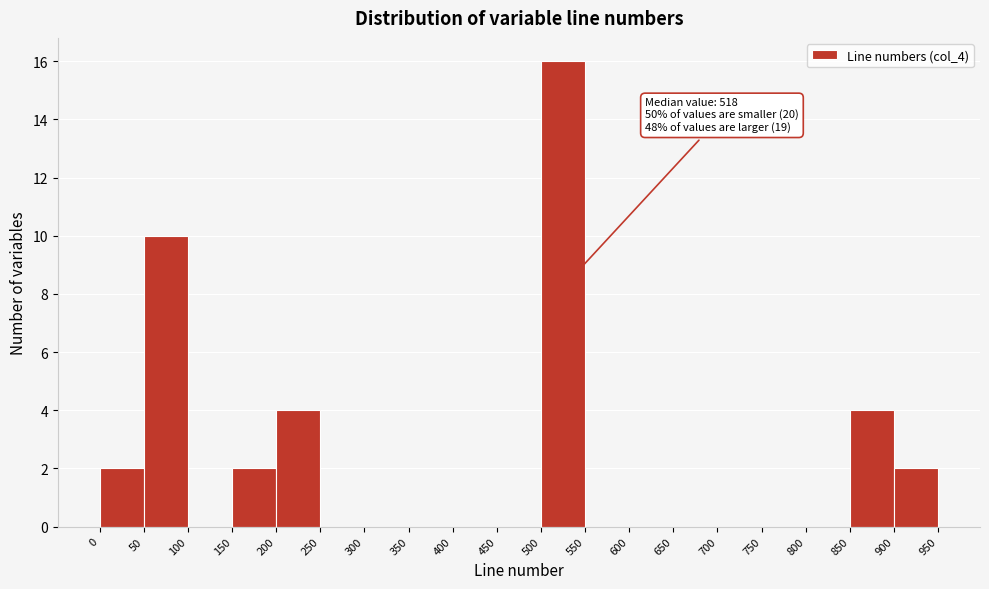

Over which range of the x-axis is the bar tallest?

500 to 550